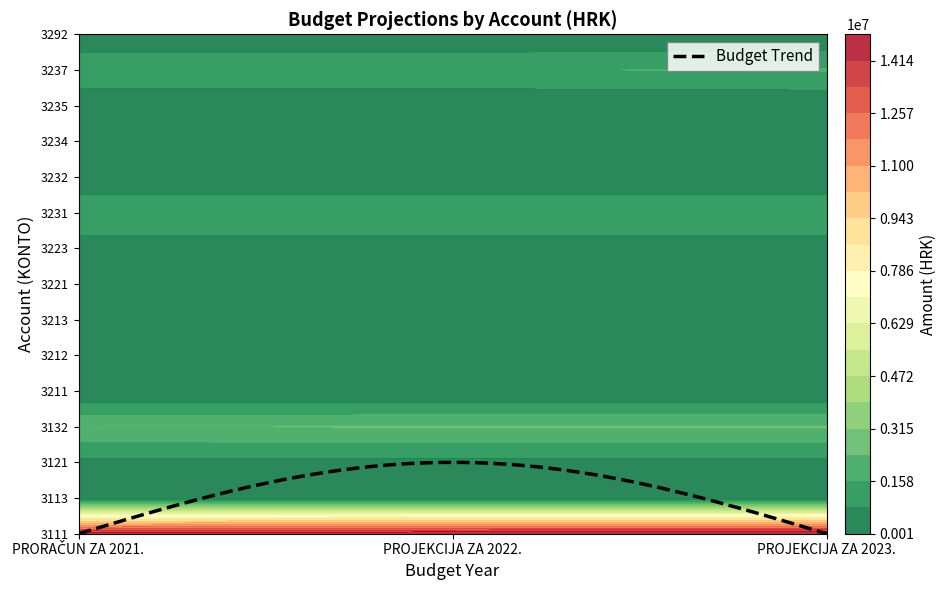

Rank the series by their maximum value, from highest to lowest.

3111, 3132, 3237, 3231, 3212, 3121, 3223, 3221, 3234, 3232, 3235, 3113, 3211, 3213, 3292